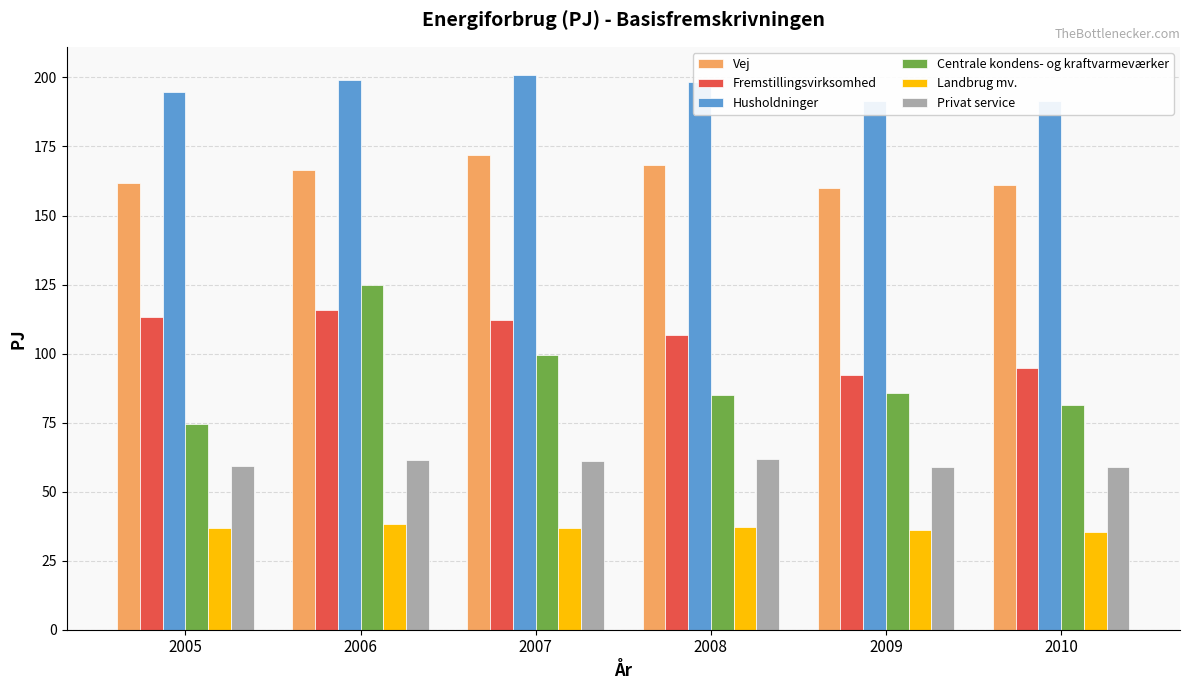

Is the value of Privat service at 2009 greater than the value of Husholdninger at 2010?

No